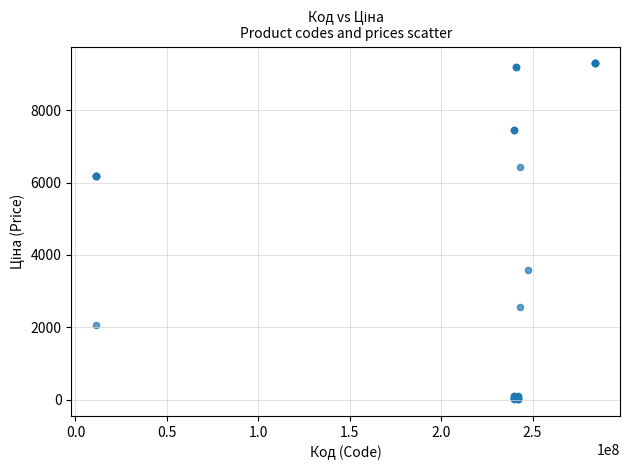

What Y value in the scatter plot is closest to 4653?

3573.6